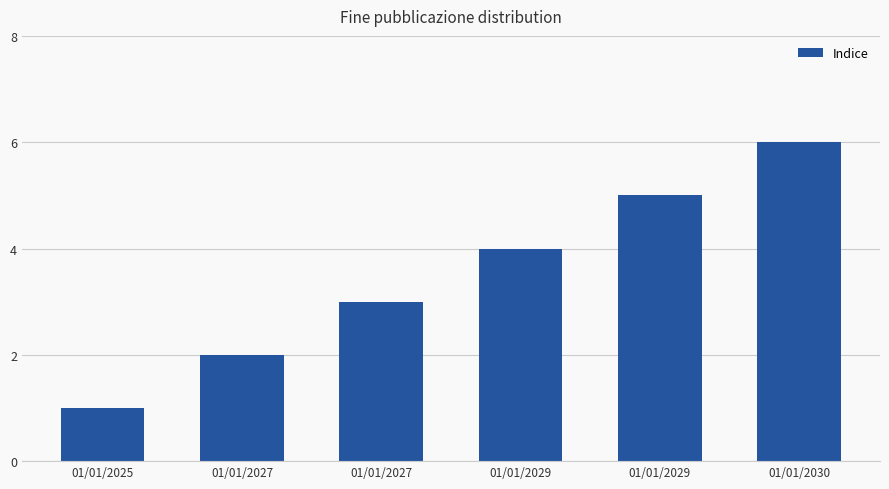

What is the greatest value displayed?

6